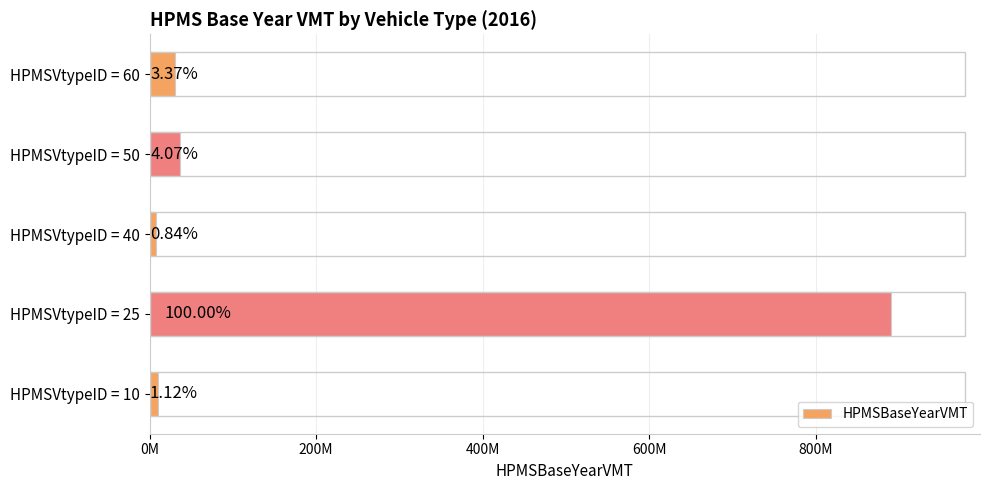

Does the chart contain any negative values?

No